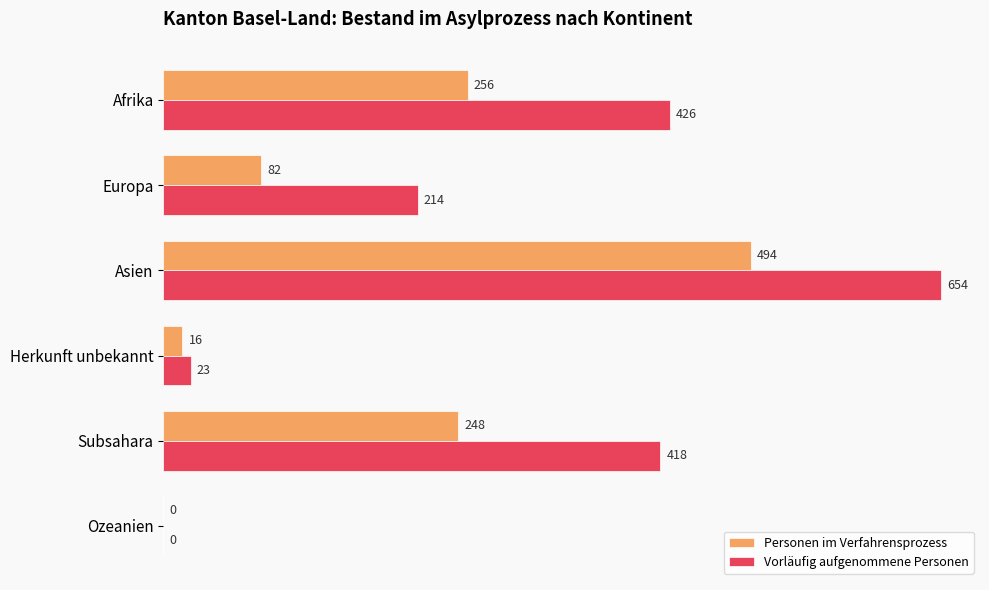

What are all the series names shown in the legend?

Personen im Verfahrensprozess, Vorläufig aufgenommene Personen